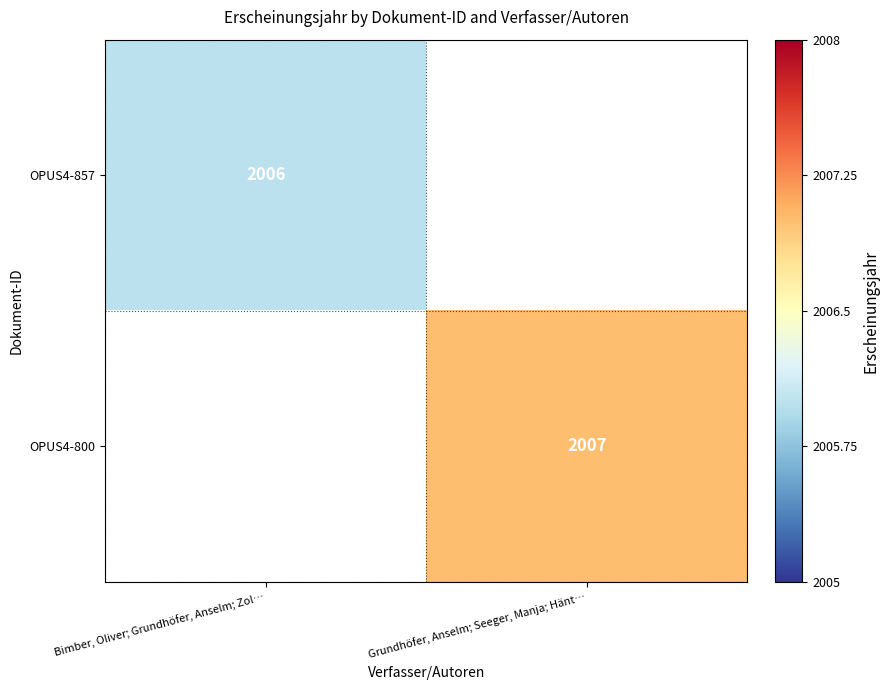

The value of OPUS4-857 at Bimber, Oliver; Grundhöfer, Anselm; Zol… is 2006. True or false?

True